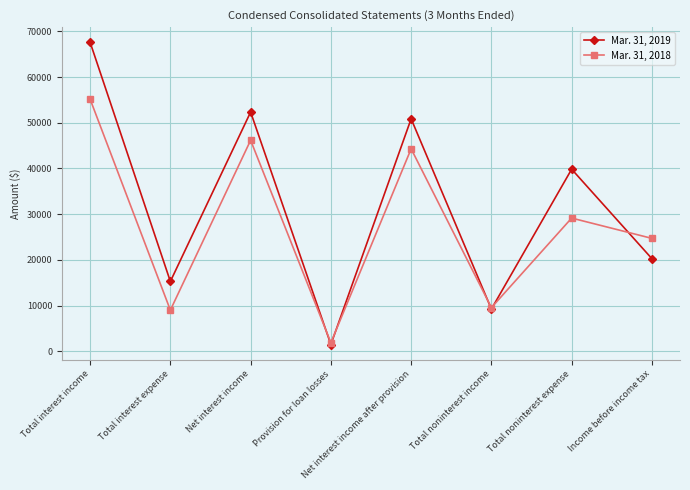

True or false: Mar. 31, 2019 and Mar. 31, 2018 cross at least once.

True